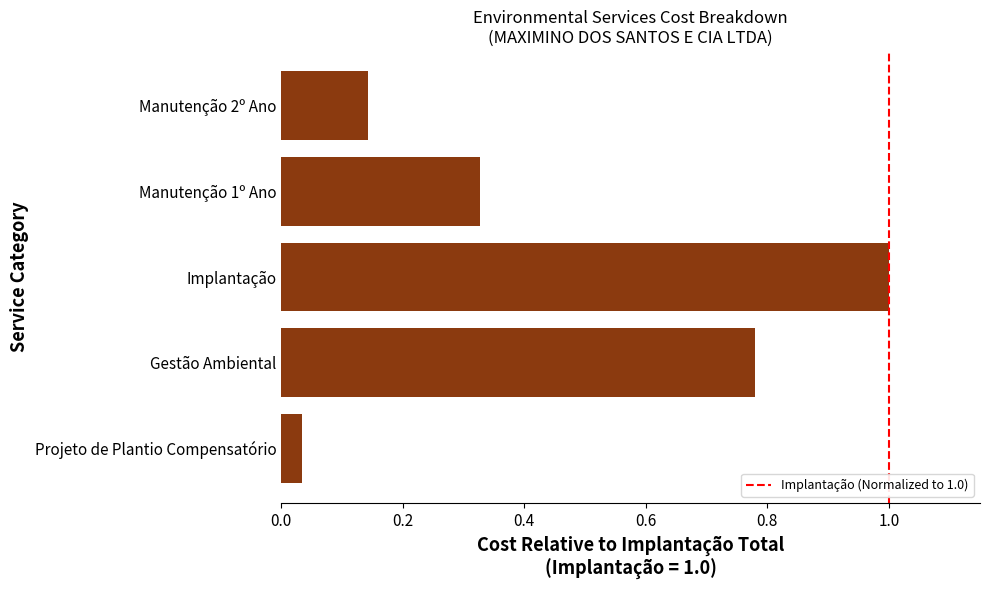

List the labels in order of value, smallest first.

Projeto de Plantio Compensatório, Manutenção 2º Ano, Manutenção 1º Ano, Gestão Ambiental, Implantação